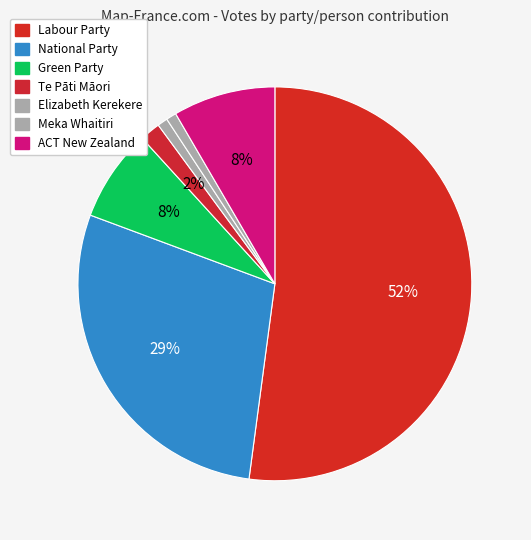

What is the total percentage of Green Party and Te Pāti Māori?

9.2%